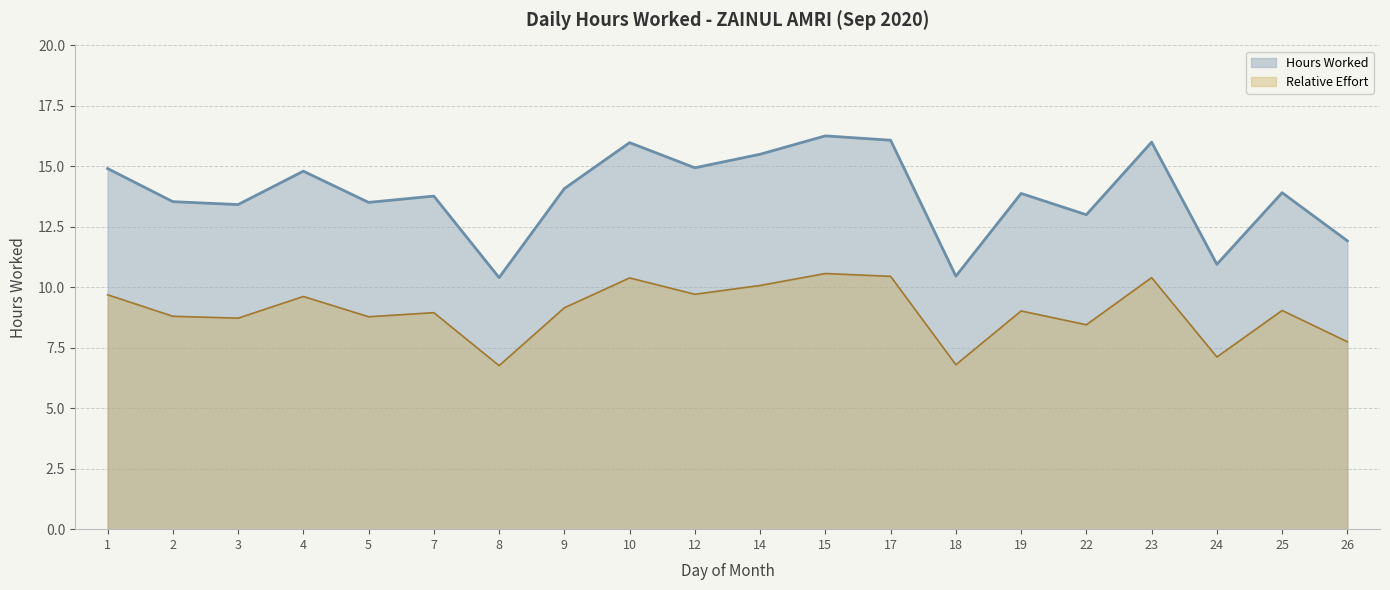

How many lines are shown in the chart?

2